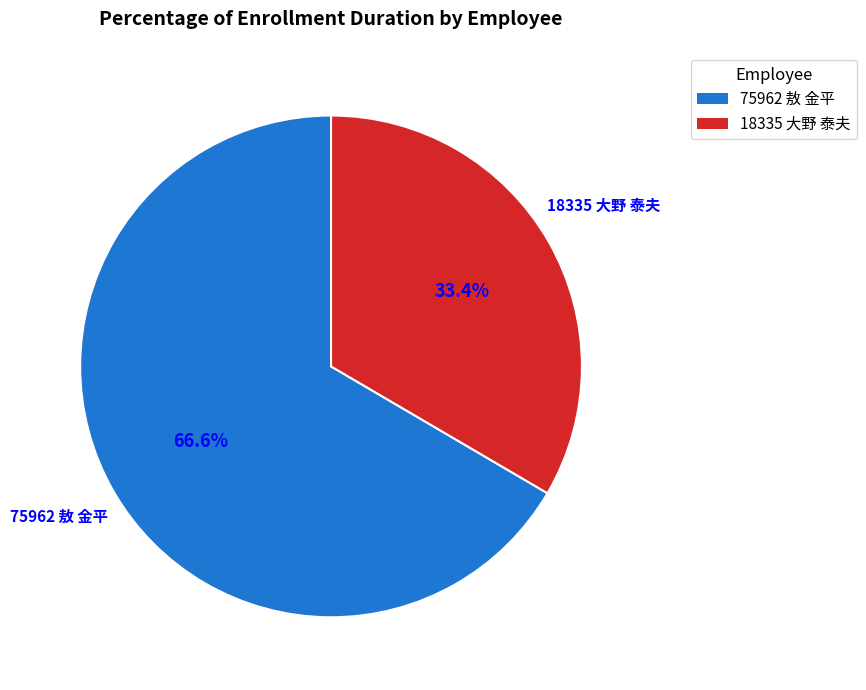

How many segments does this pie chart have?

2